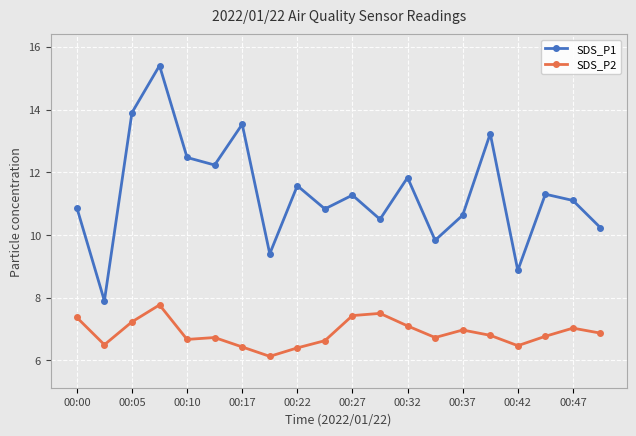

Which series has the largest range (max minus min)?

SDS_P1